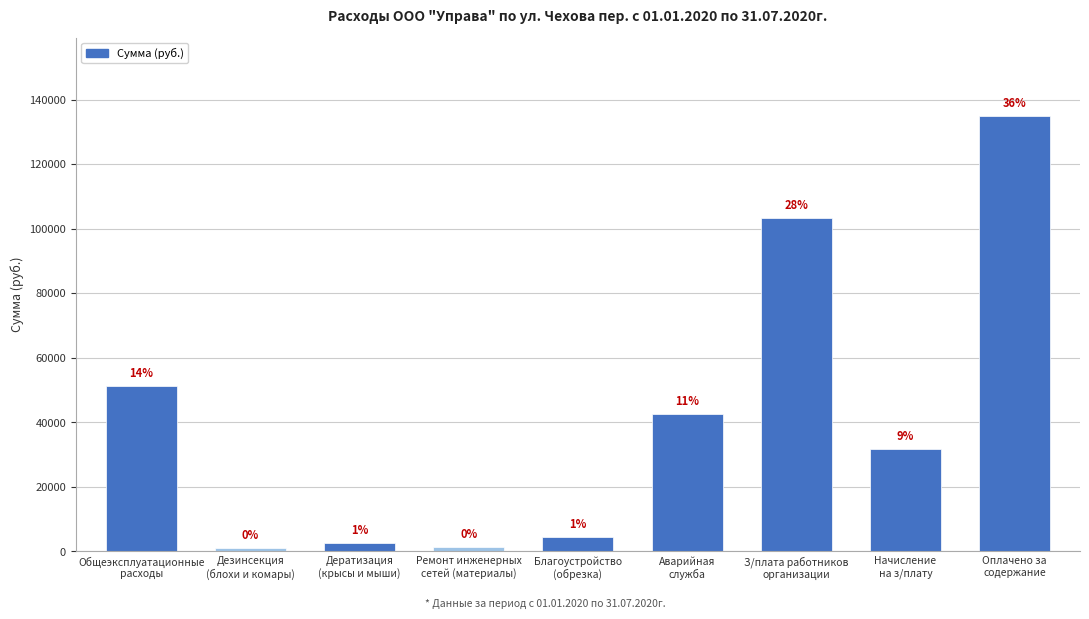

What is the greatest value displayed?

134995.4